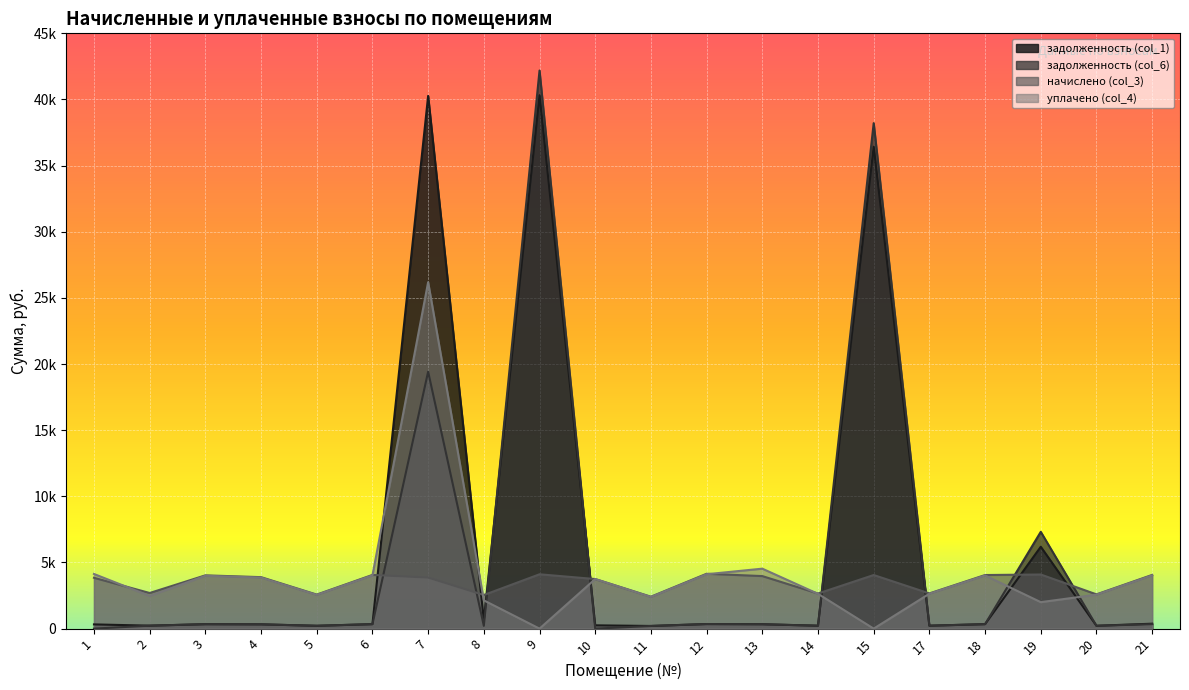

At which category is the sum across all series the highest?

7